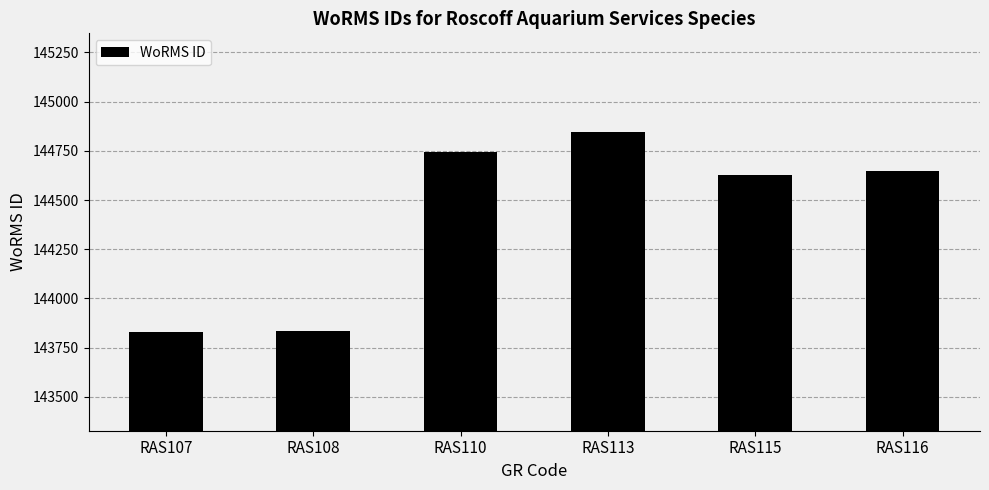

Count the number of data series in this chart.

1